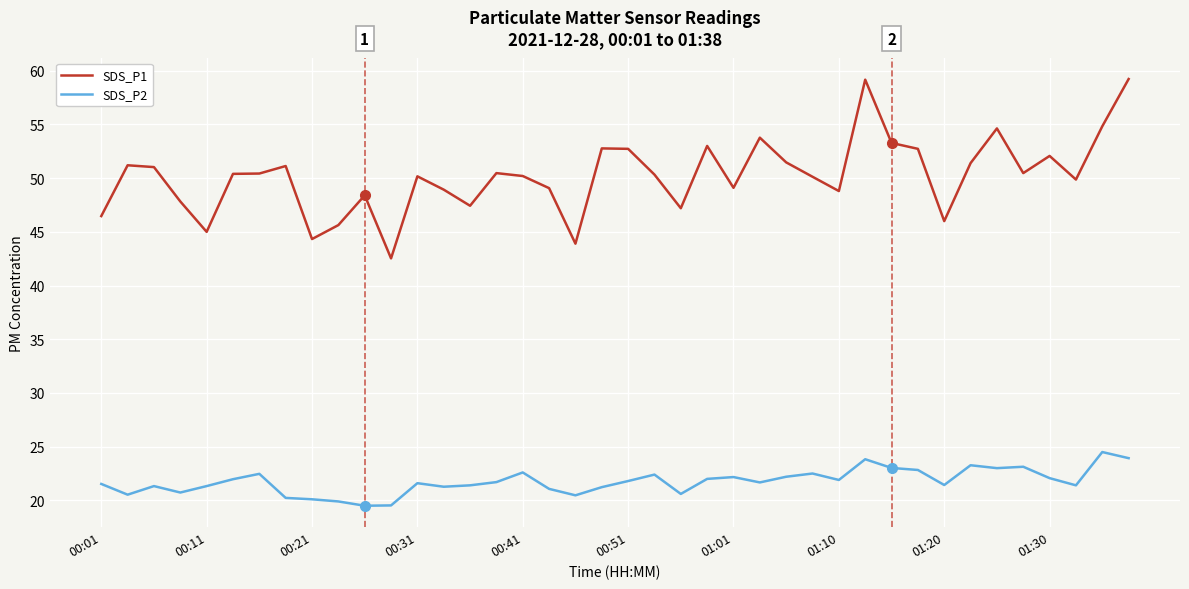

What are all the series names shown in the legend?

SDS_P1, SDS_P2